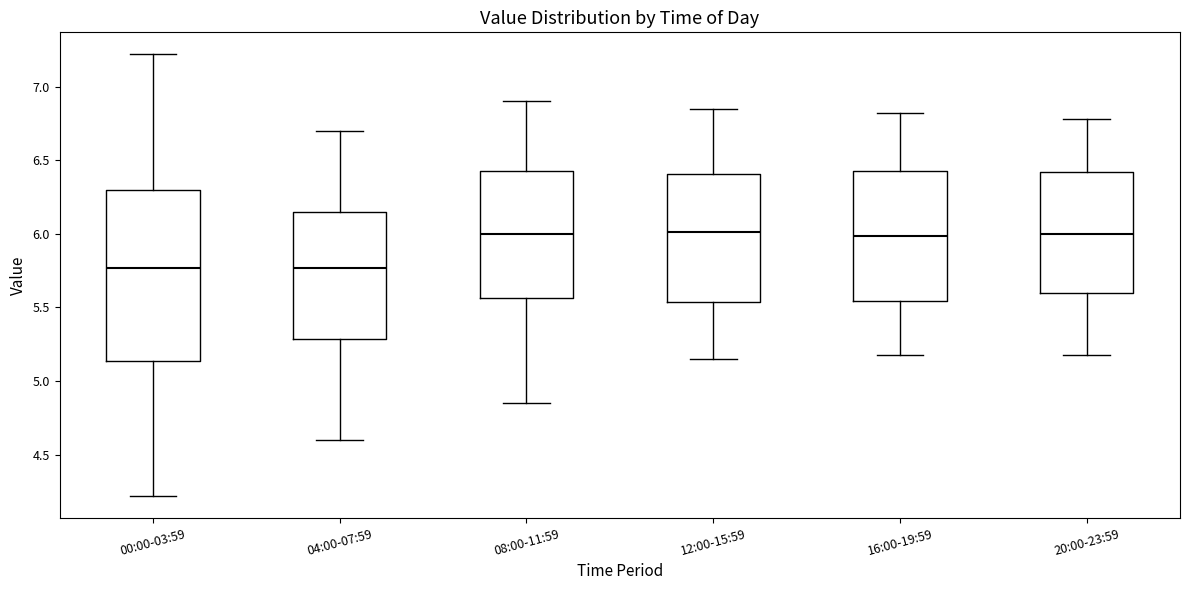

Reading left to right, read every box against the y-axis: the position of its median line, the range the box covers, and the ends of its whiskers. The values are not printed on the chart, so give them approximately, as read against the axis.

00:00-03:59: median 5.75, box 5.15 to 6.30, whiskers 4.20 to 7.20
04:00-07:59: median 5.75, box 5.30 to 6.15, whiskers 4.60 to 6.70
08:00-11:59: median 6.00, box 5.55 to 6.45, whiskers 4.85 to 6.90
12:00-15:59: median 6.00, box 5.55 to 6.40, whiskers 5.15 to 6.85
16:00-19:59: median 6.00, box 5.55 to 6.45, whiskers 5.20 to 6.80
20:00-23:59: median 6.00, box 5.60 to 6.40, whiskers 5.20 to 6.80